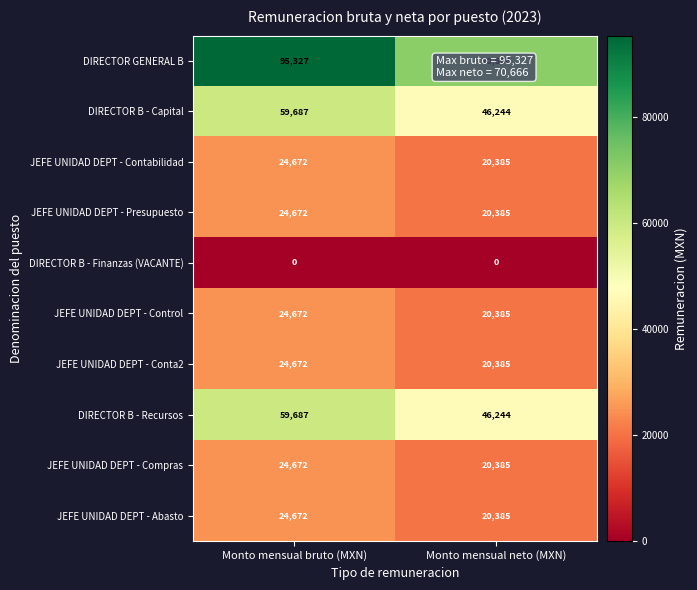

What is the highest value of the DIRECTOR B - Recursos series?

59687